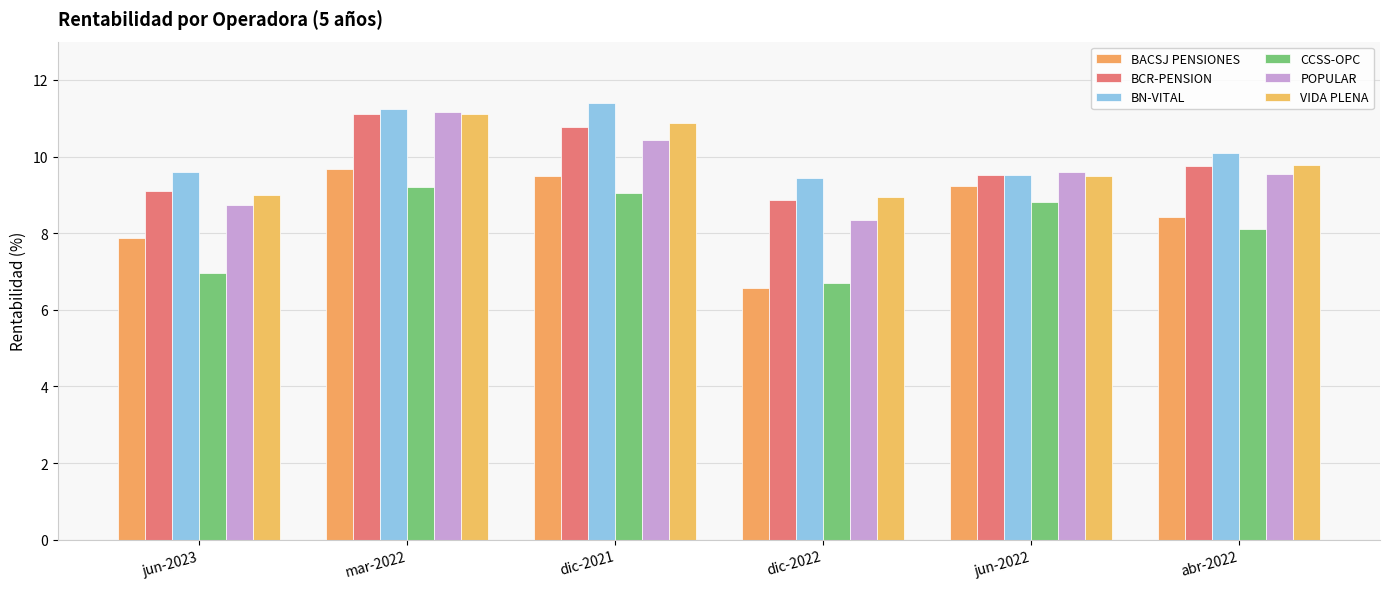

The value of BCR-PENSION at abr-2022 is 5.8. True or false?

False